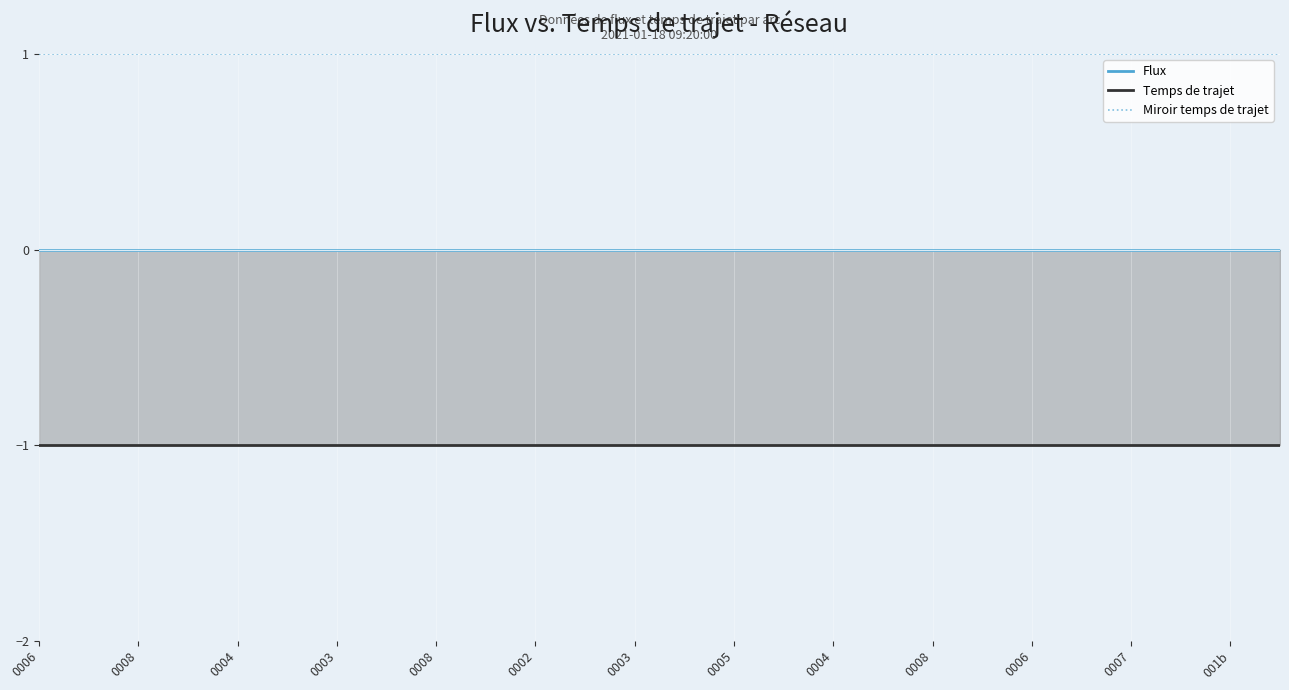

True or false: Flux and Temps de trajet intersect in this chart.

False